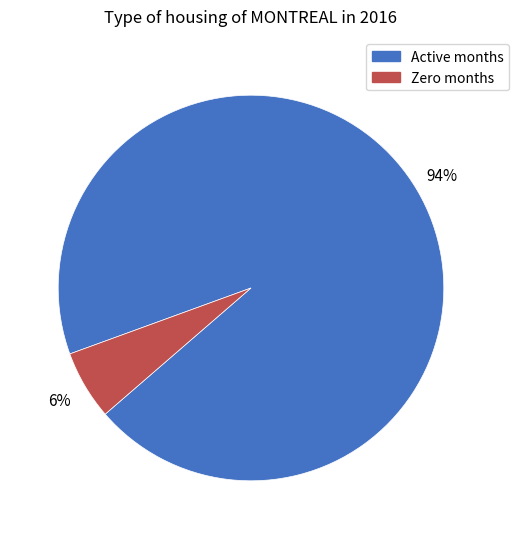

To the nearest percent, what is the average slice percentage?

50%